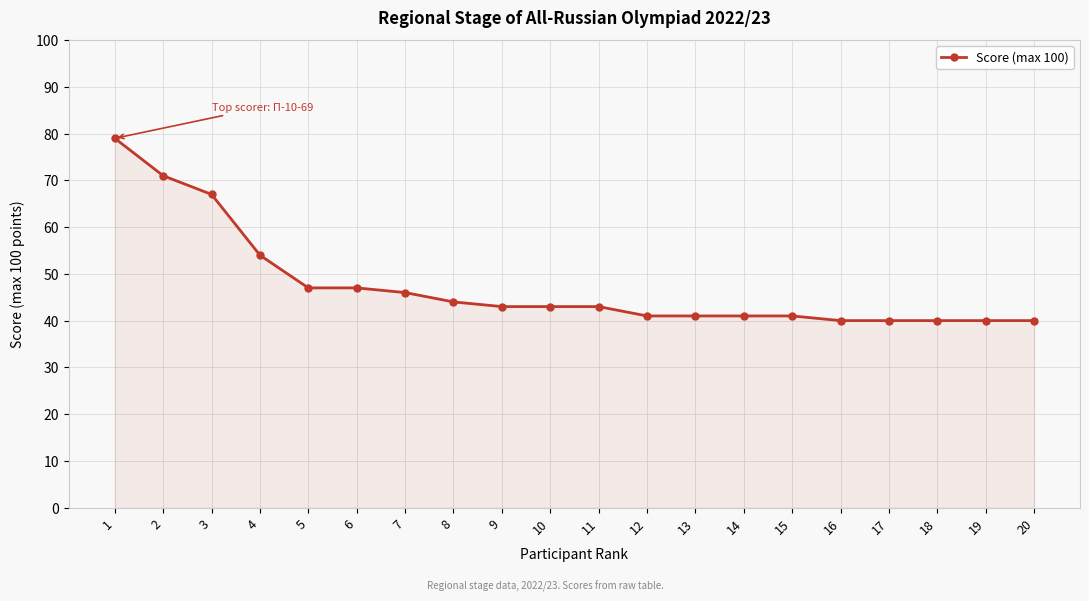

What value does the data have at 2?

71